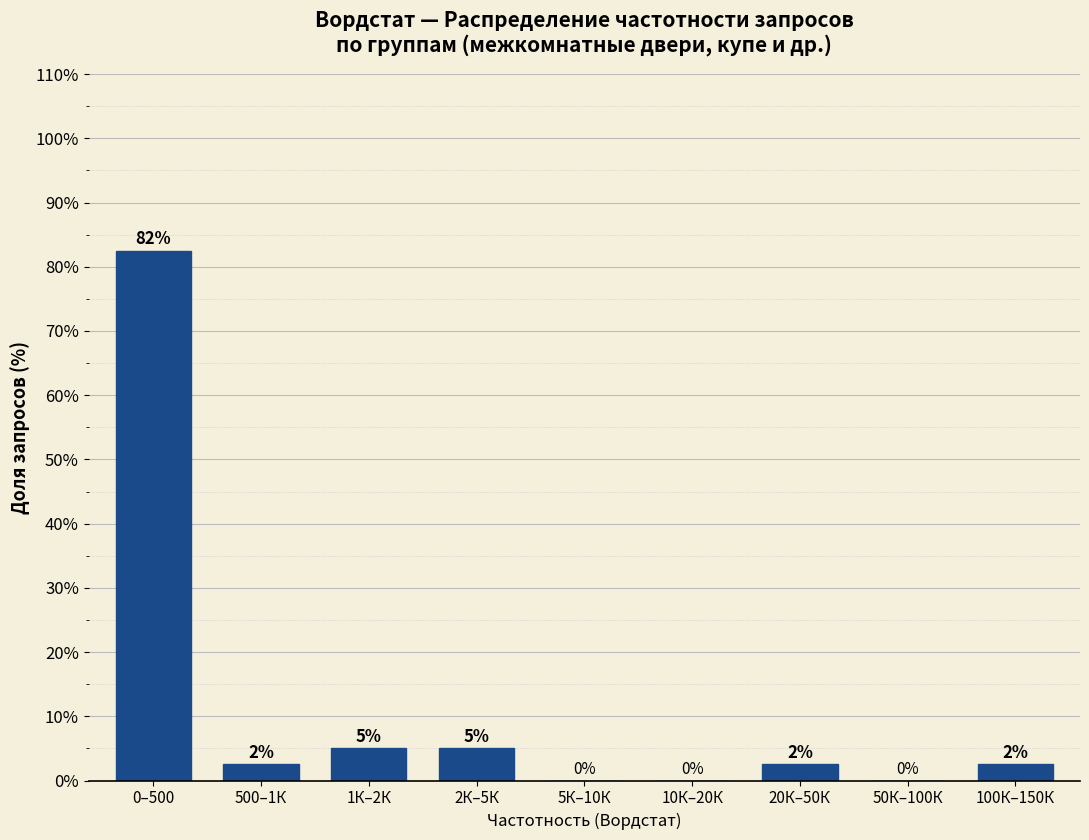

What is the maximum value shown in the chart?

82.5